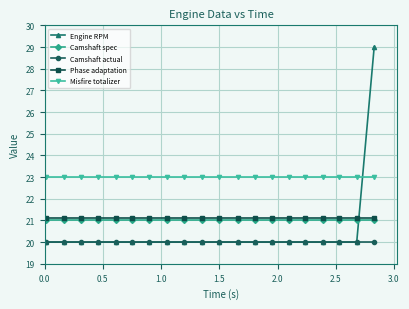

Which series has the widest spread of values?

Engine RPM